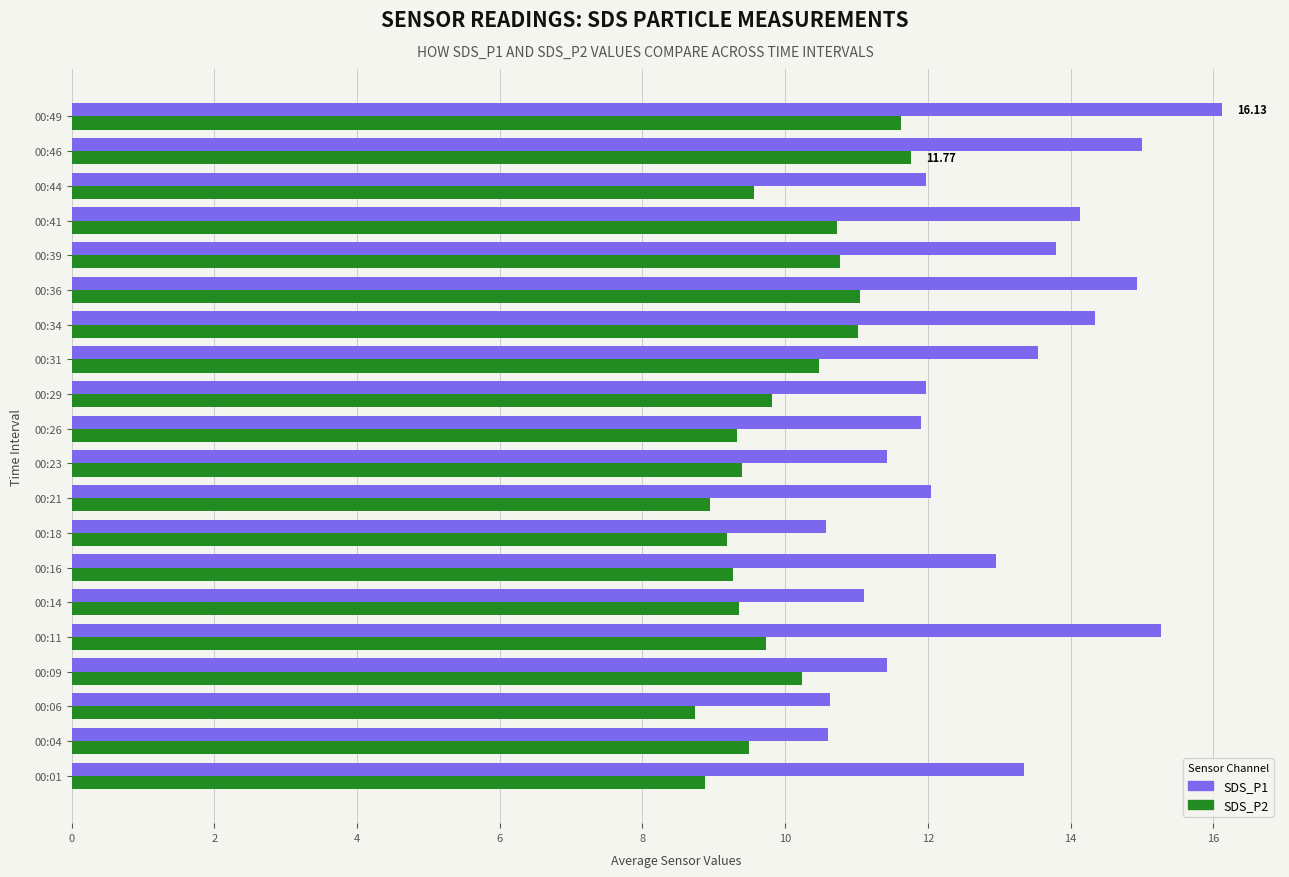

At 00:11, list the series in order from largest to smallest.

SDS_P1, SDS_P2